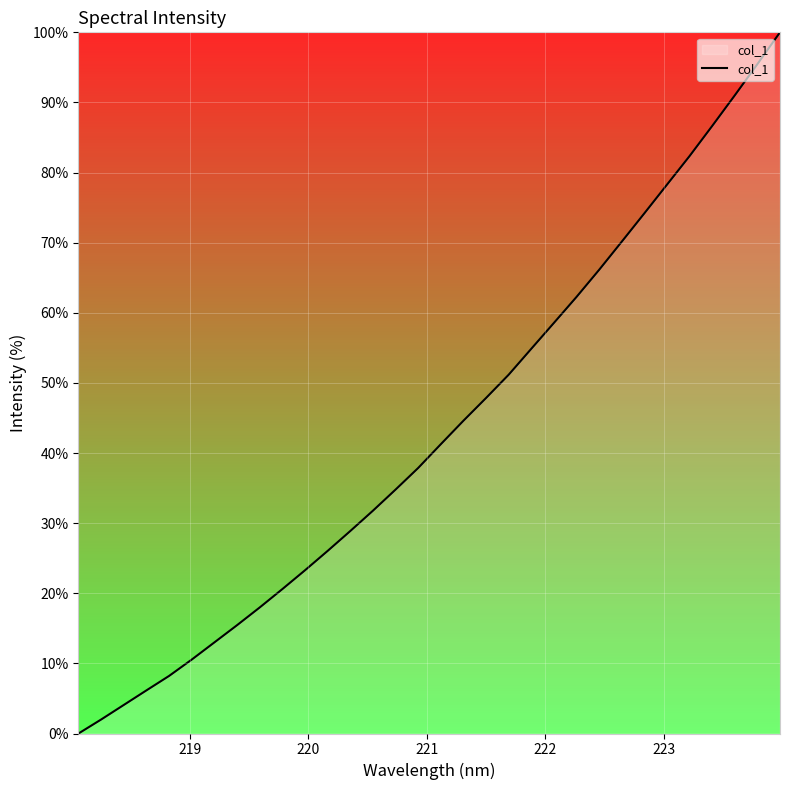

Reading left to right, transcribe all the data shown in this chart.

0.0	2.0	4.1	6.2	8.2	10.5	13.0	15.4	18.0	20.6	23.3	26.0	28.9	31.8	34.8	37.9	41.3	44.6	47.8	51.2	54.9	58.6	62.3	66.1	70.1	74.2	78.3	82.4	86.6	91.0	95.5	100.0